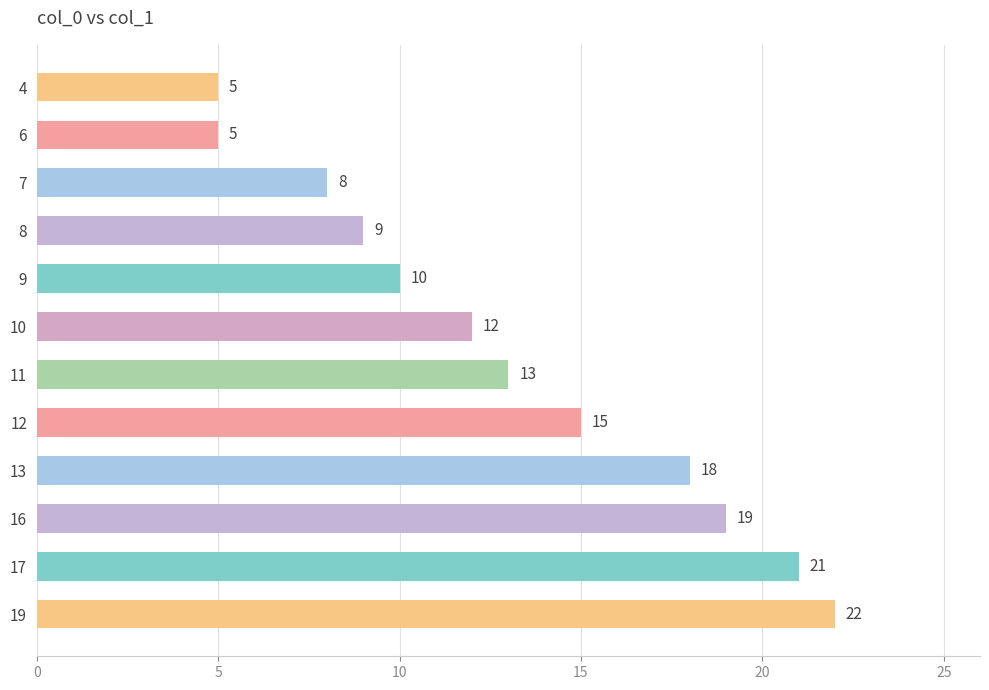

Count the number of categories in the chart.

12